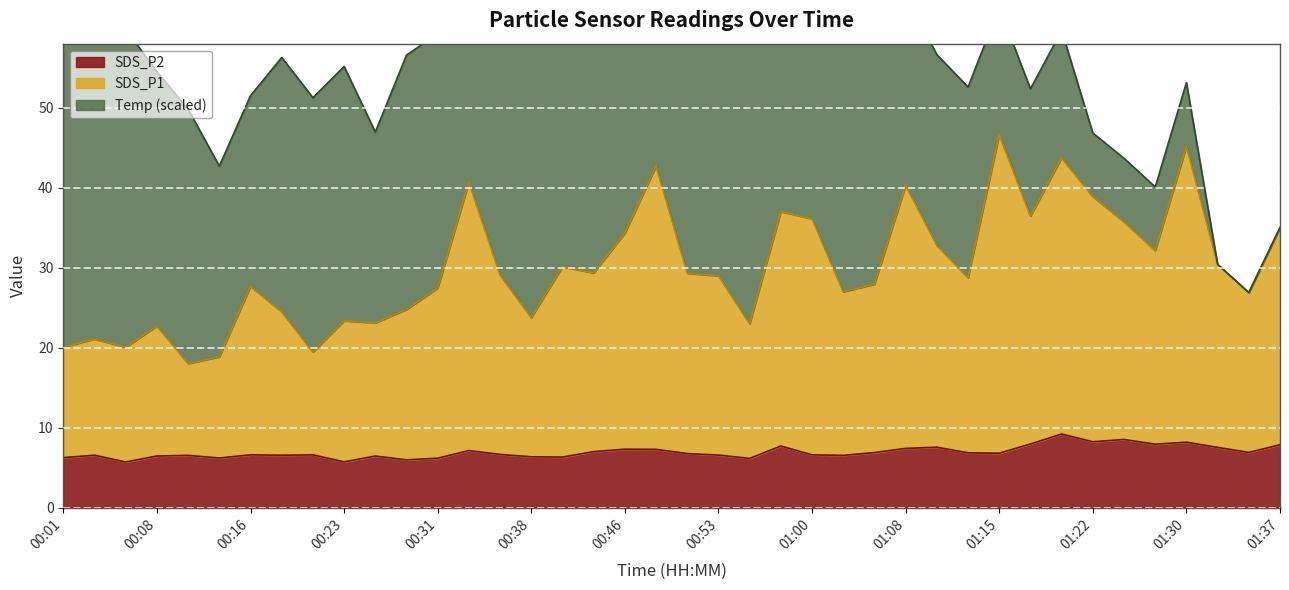

True or false: SDS_P2 has a value of 3.5 at 00:38.

False